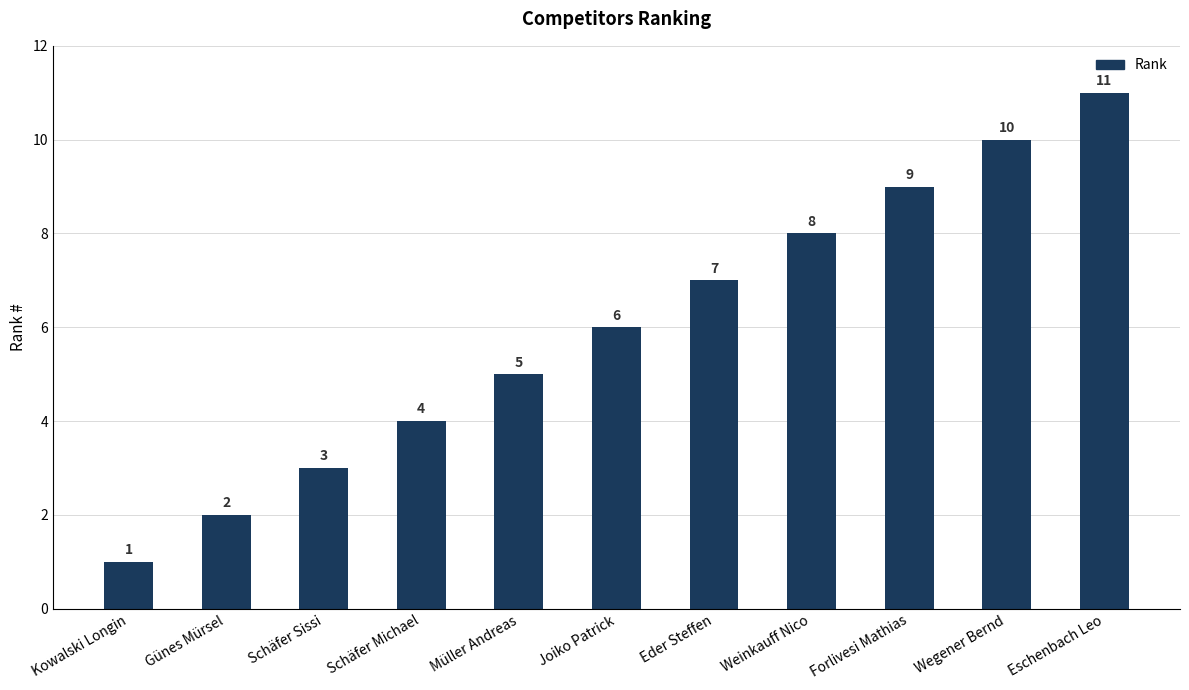

At which label is the value closest to 6?

Joiko Patrick